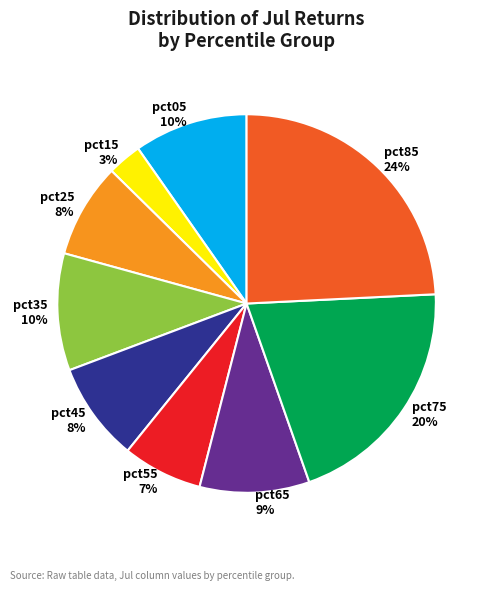

Is it true that pct85 is 24% of the pie?

True